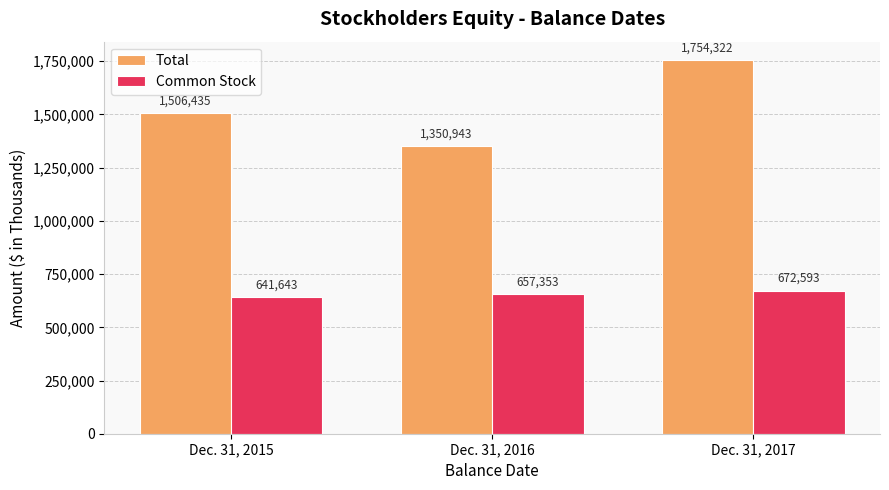

How many distinct data groups are displayed?

2